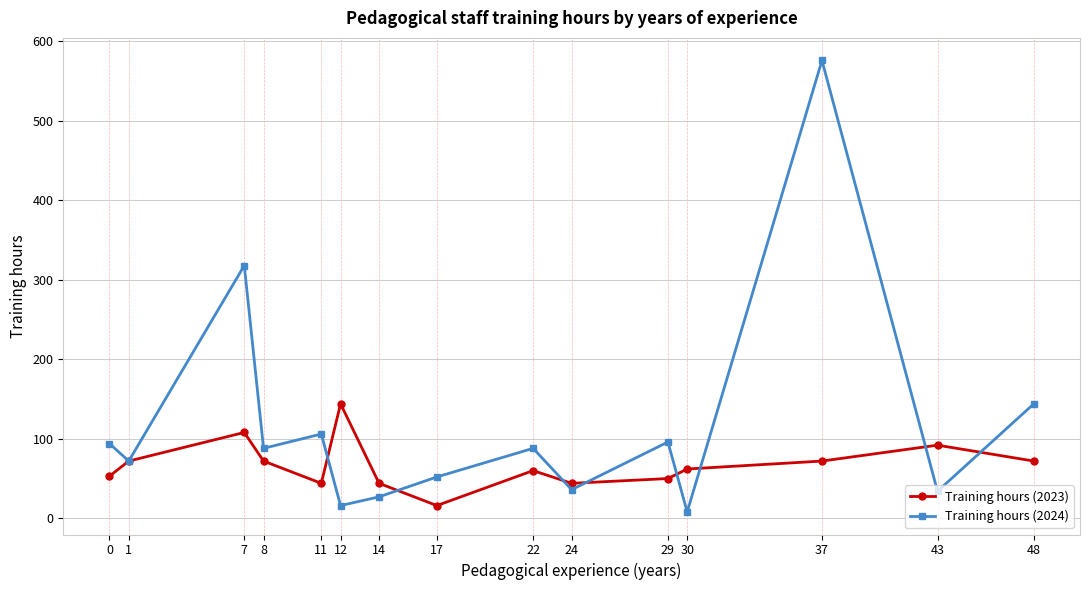

What is the sum of all Training hours (2023) values?

1005